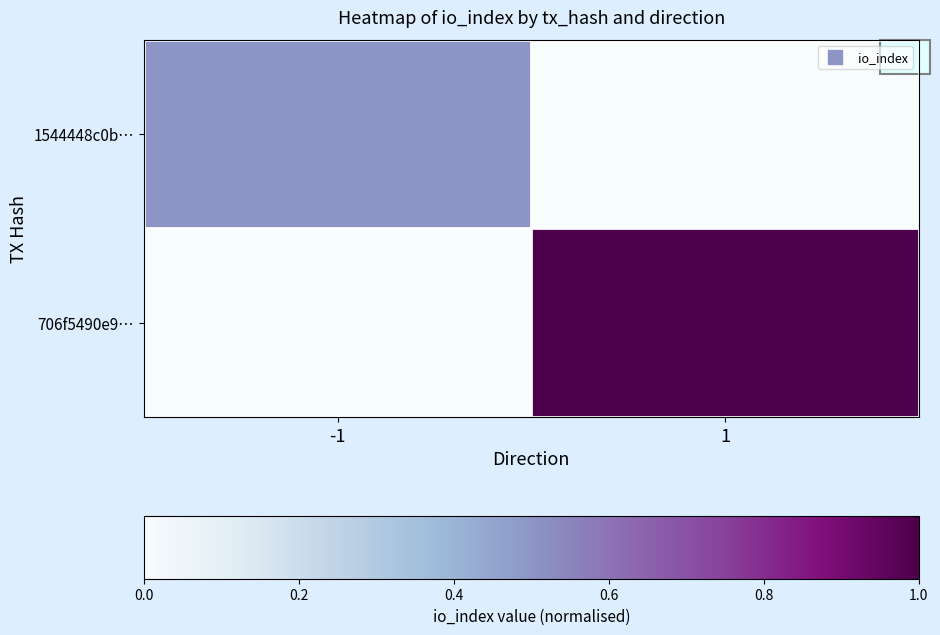

Reading left to right, transcribe all the data shown in this chart.

1544448c0b…: -1=0.5	1=0.0
706f5490e9…: -1=0.0	1=1.0